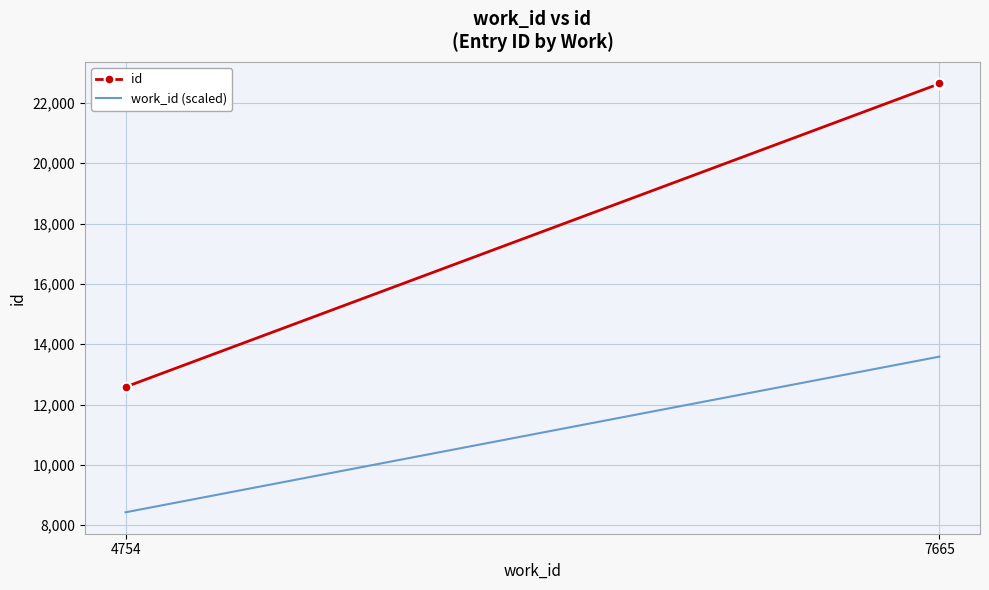

Is this an area chart (filled region under the line)?

No